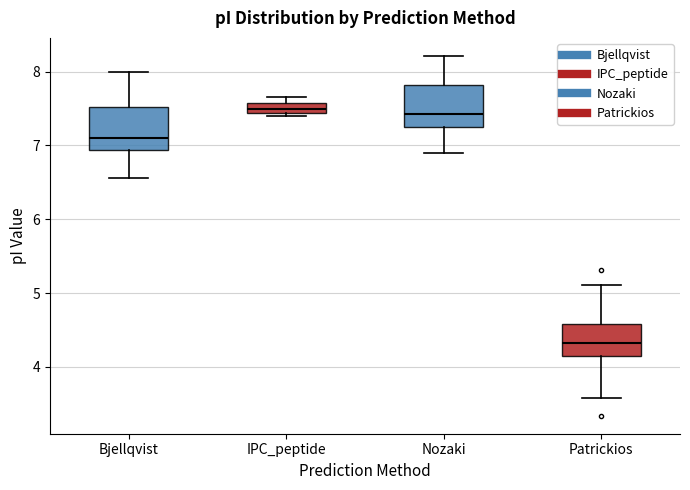

Where is the upper edge of the box for IPC_peptide on the y-axis? The values are not printed on the chart, so give them approximately, as read against the axis.

7.6